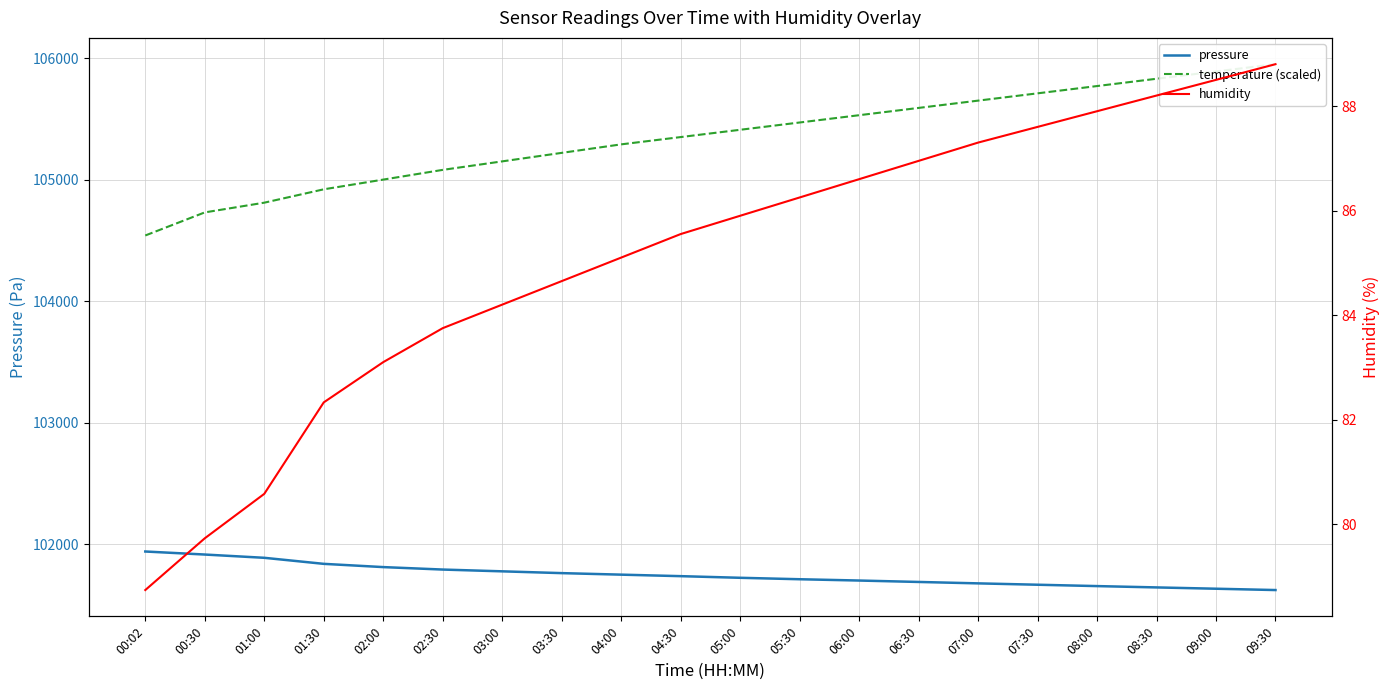

Which series has the largest total across all categories?

temperature (scaled)